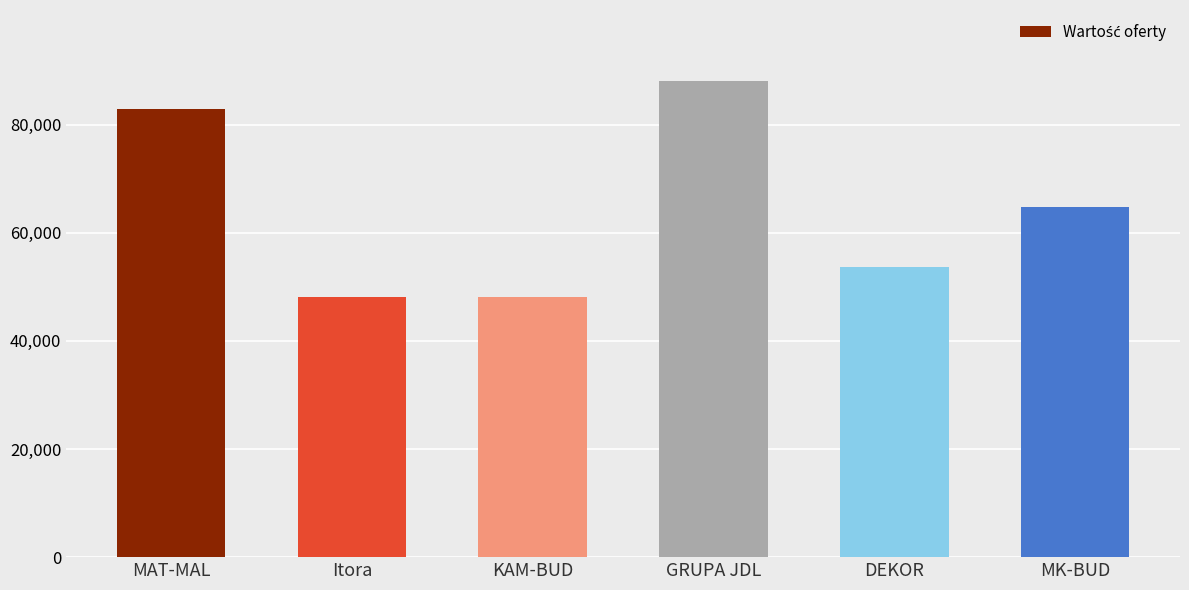

What is the sum of all values?

385835.1